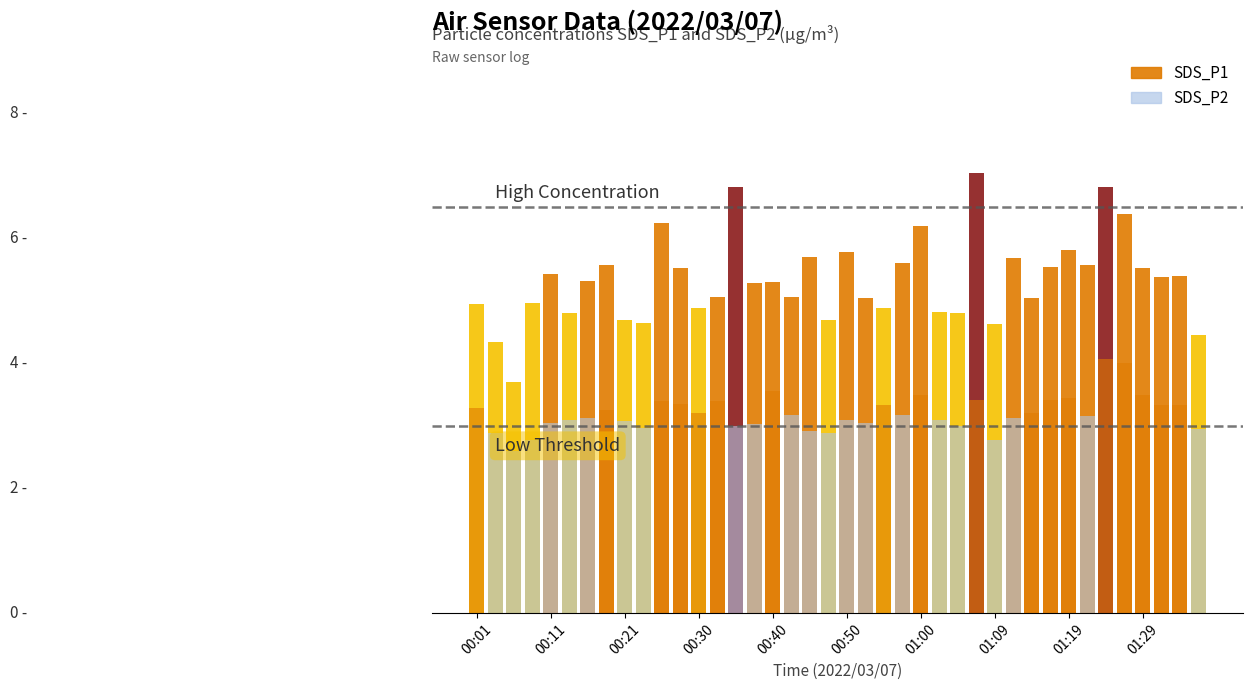

Does the chart contain any negative values?

No